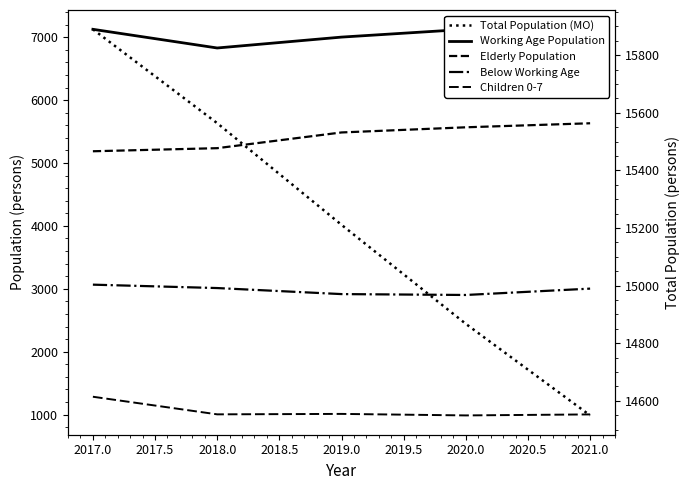

What are all the series names shown in the legend?

Working Age Population, Elderly Population, Below Working Age, Children 0-7, Total Population (MO)